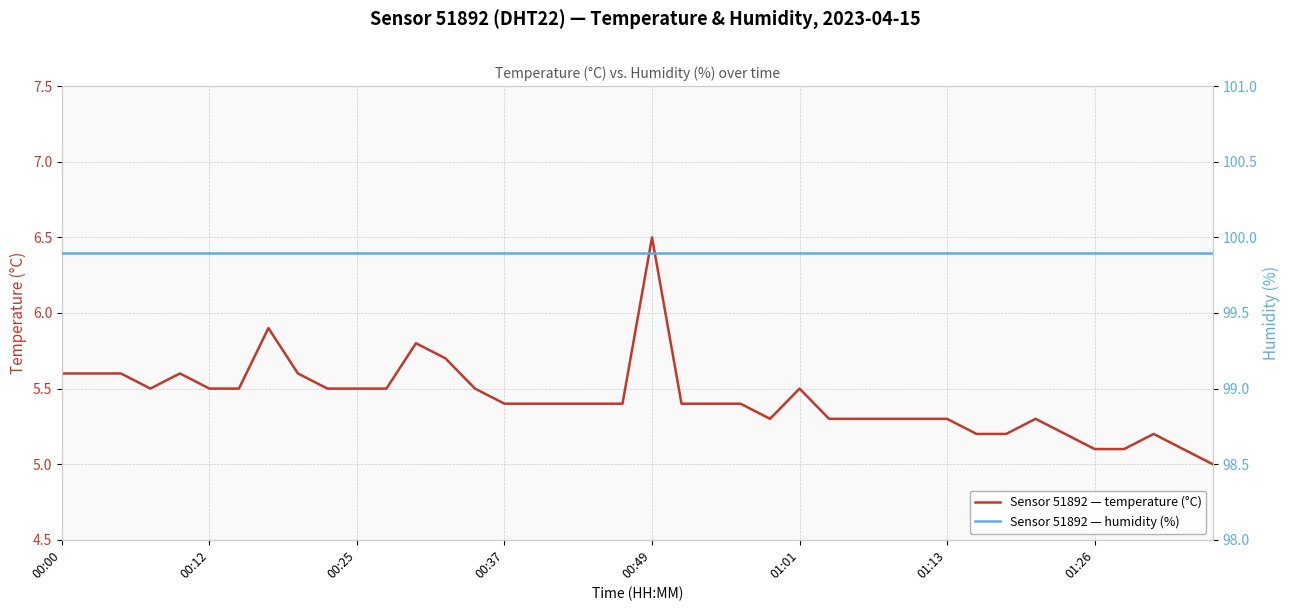

At which category is the sum across all series the highest?

00:49